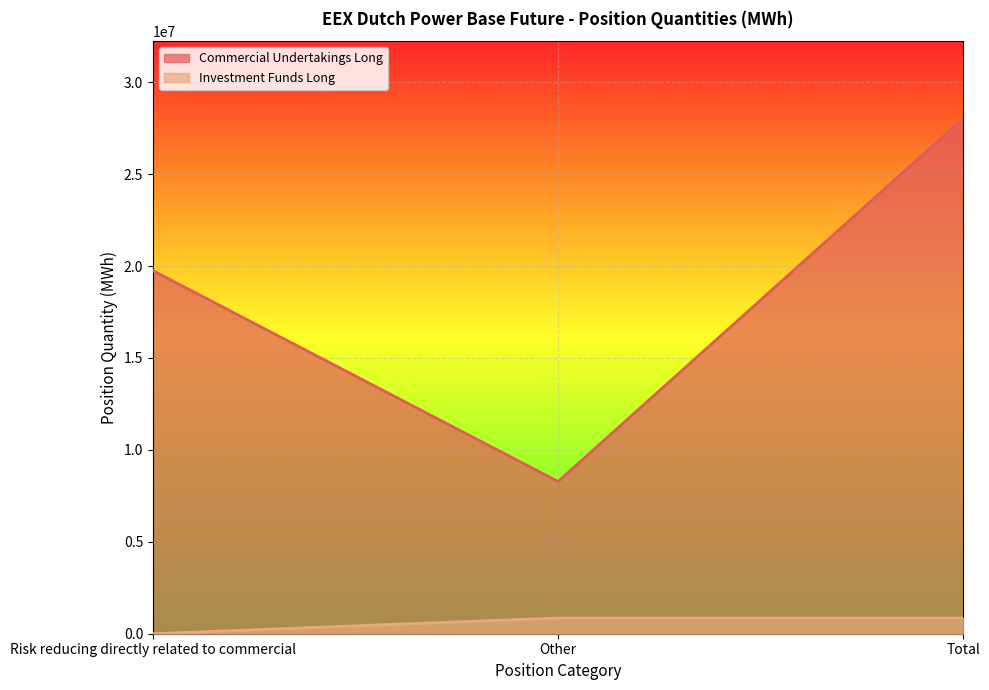

How many lines are shown in the chart?

2